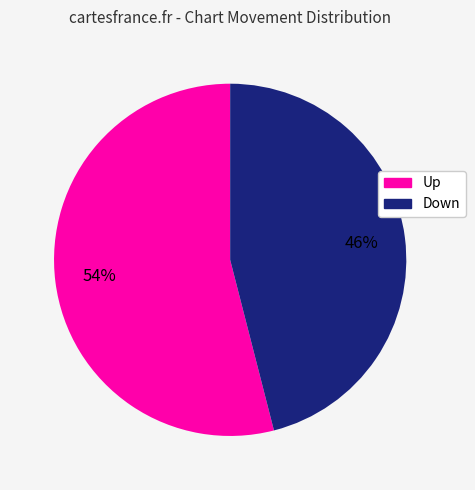

To the nearest percent, what is the difference between the largest and smallest slice percentages?

8%